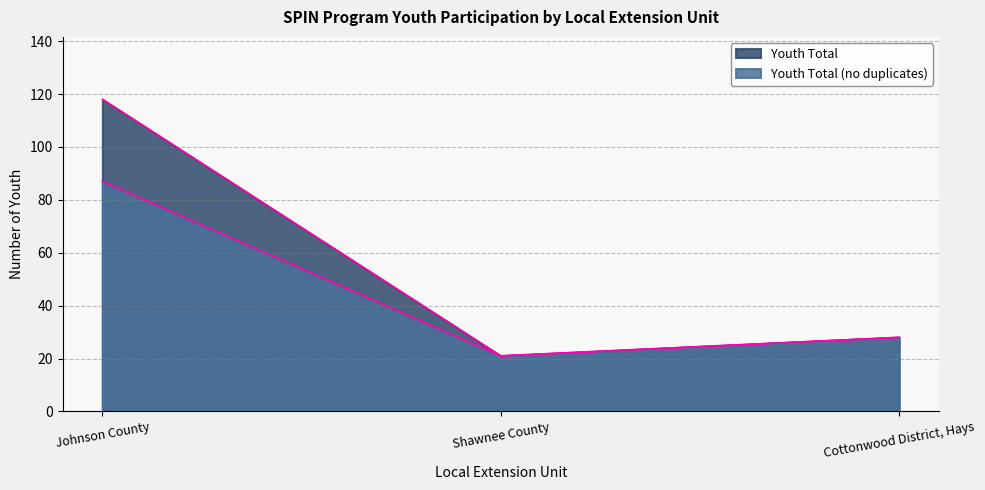

The Youth Total series shows 28 at Johnson County. True or false?

False